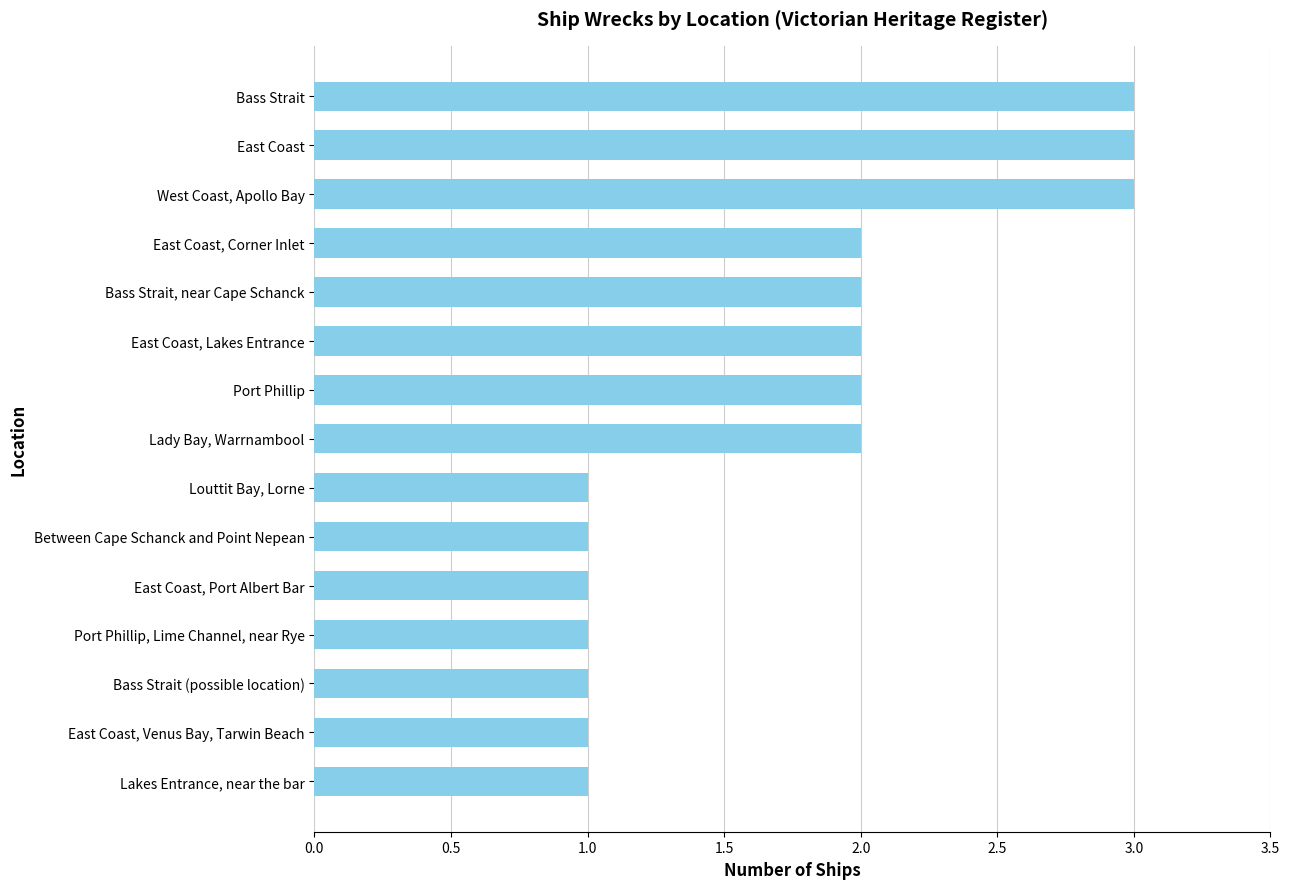

Reading bottom to top, list all the values displayed in this chart.

1	1	1	1	1	1	1	2	2	2	2	2	3	3	3